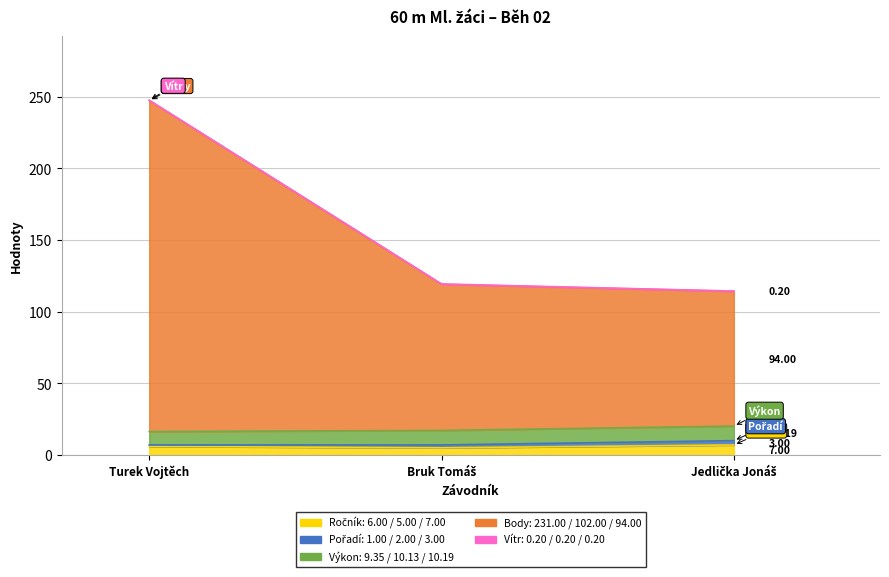

What is the label of the 3rd point from the left?

Jedlička Jonáš